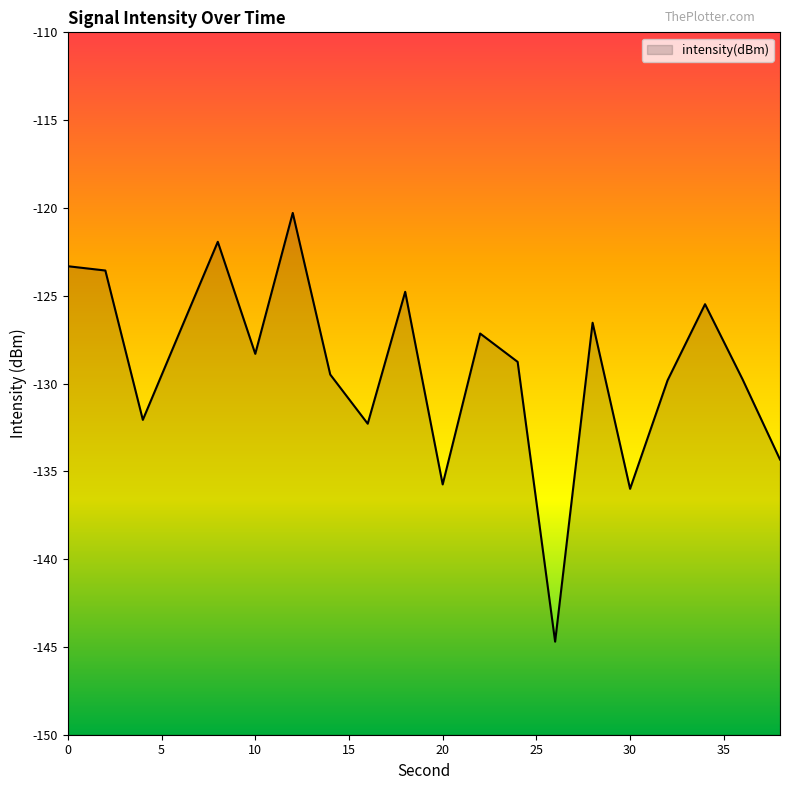

At which category does the chart reach its minimum across all series?

26